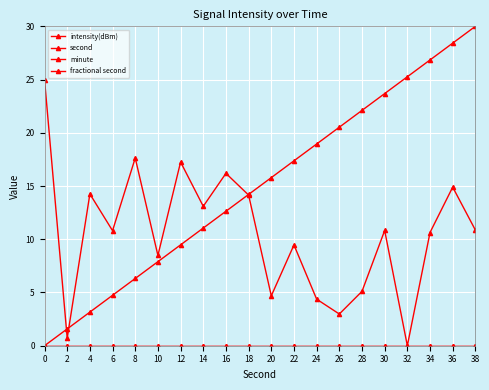

Does the chart have visible grid lines?

Yes